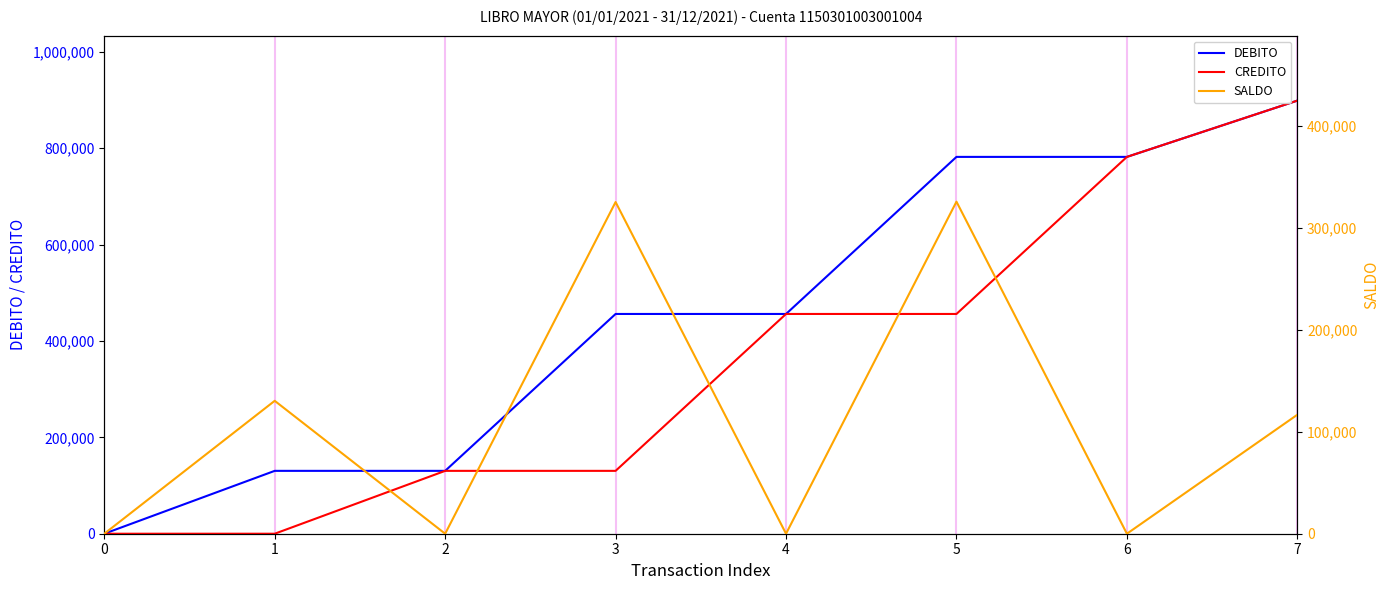

What is the approximate value of CREDITO at 5, to the nearest 100?

456000